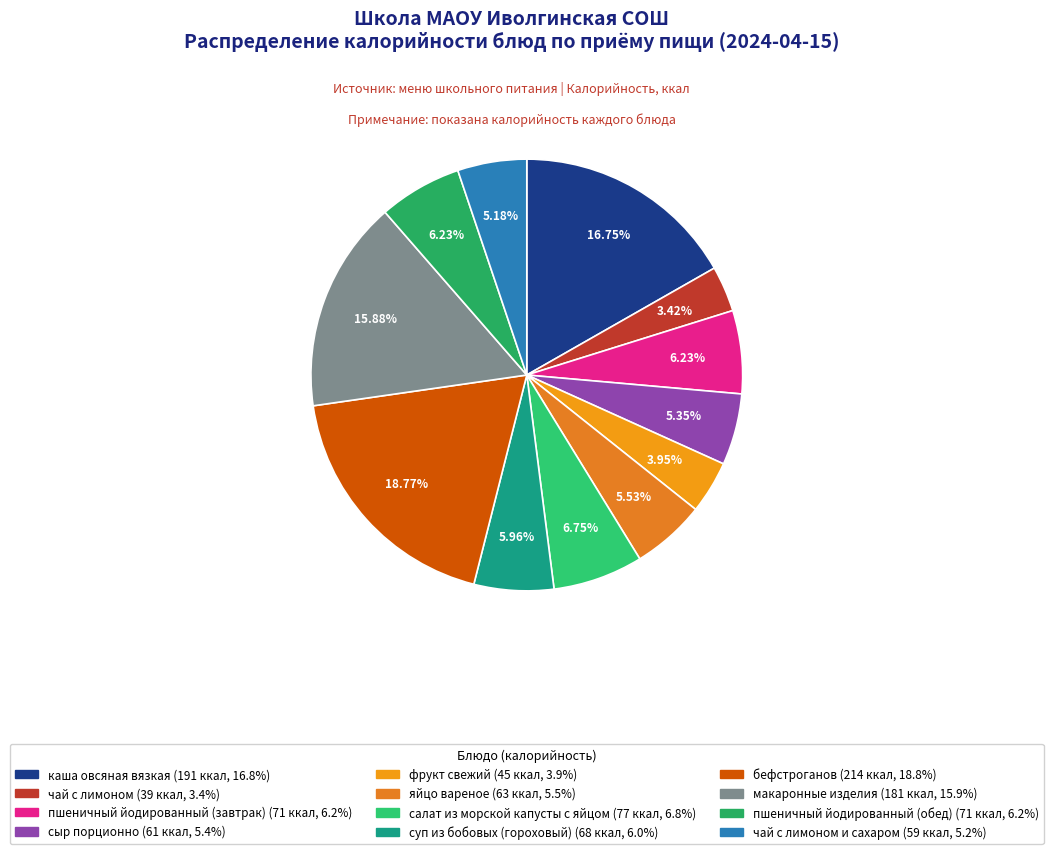

To the nearest percent, what is the difference between the largest and smallest slice percentages?

15%